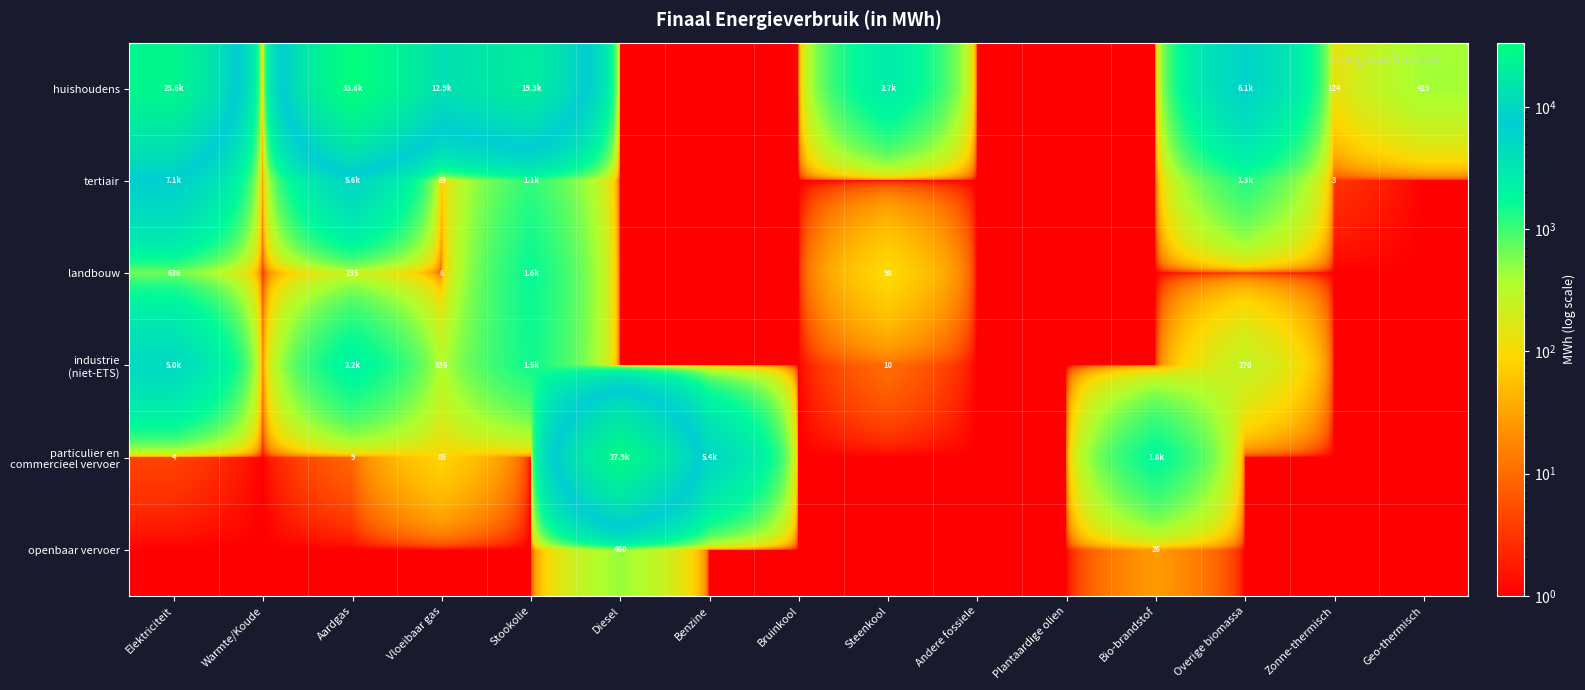

At Steenkool, list the series in order from smallest to largest.

tertiair, particulier en commercieel vervoer, openbaar vervoer, industrie (niet-ETS), landbouw, huishoudens